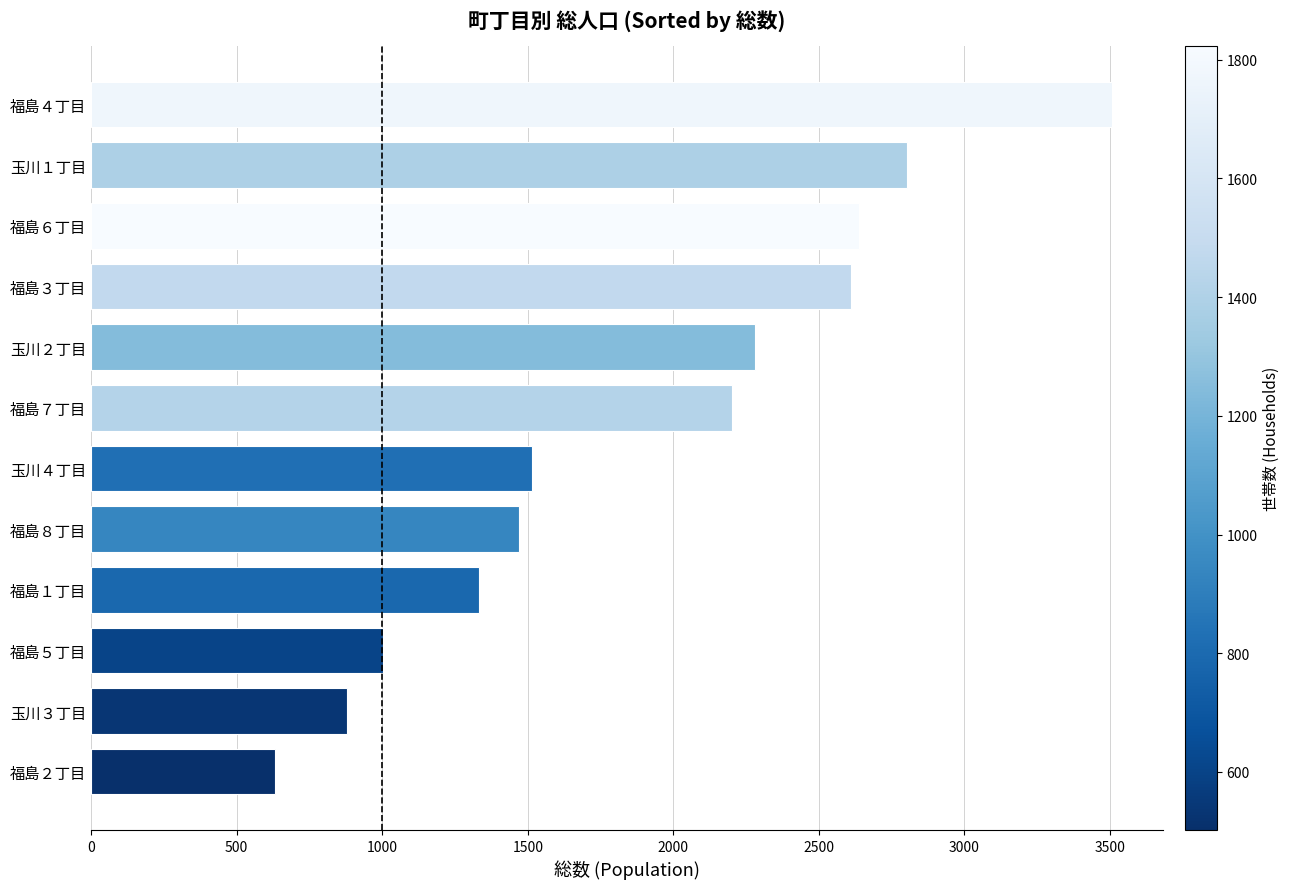

Reading bottom to top, what are all the values shown in this chart?

福島２丁目=632	玉川３丁目=878	福島５丁目=1003	福島１丁目=1334	福島８丁目=1469	玉川４丁目=1514	福島７丁目=2202	玉川２丁目=2280	福島３丁目=2609	福島６丁目=2639	玉川１丁目=2803	福島４丁目=3506